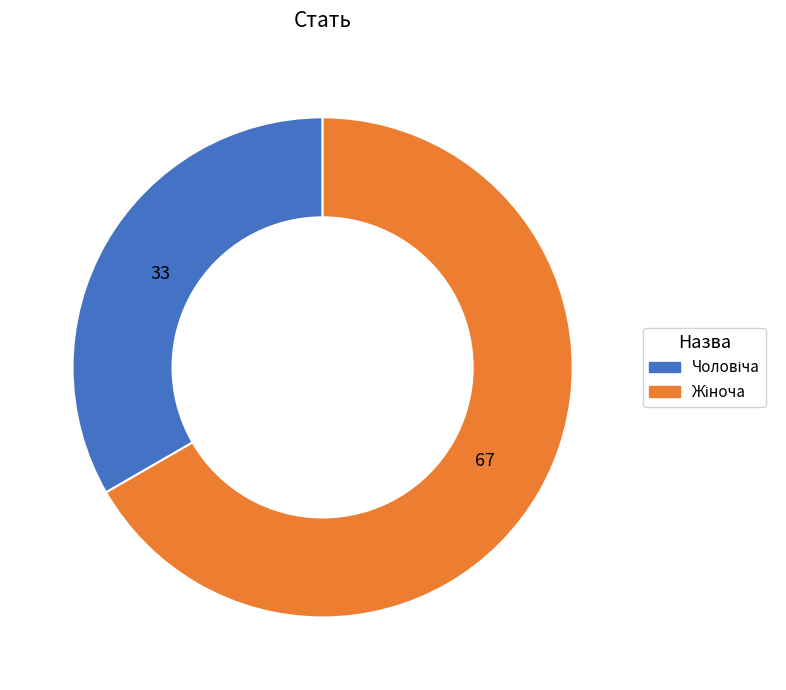

Does any single category account for the majority?

Yes